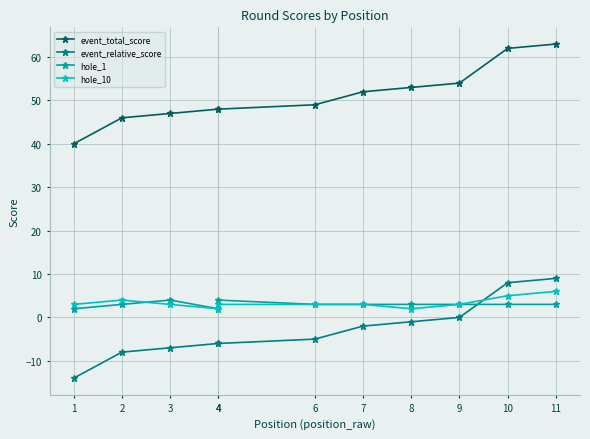

The event_total_score series shows 46 at 2. True or false?

True